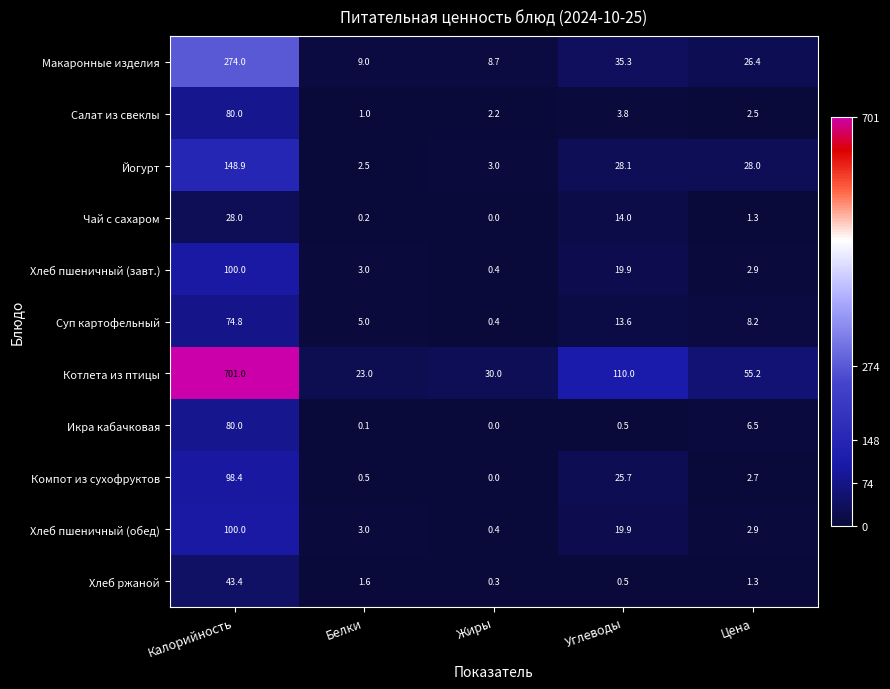

True or false: Йогурт has a value of 37.3 at Цена.

False